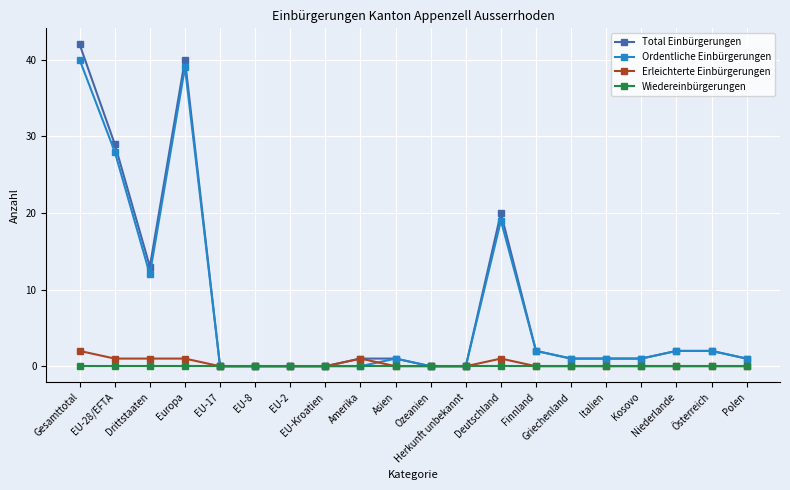

Does the chart have visible grid lines?

Yes